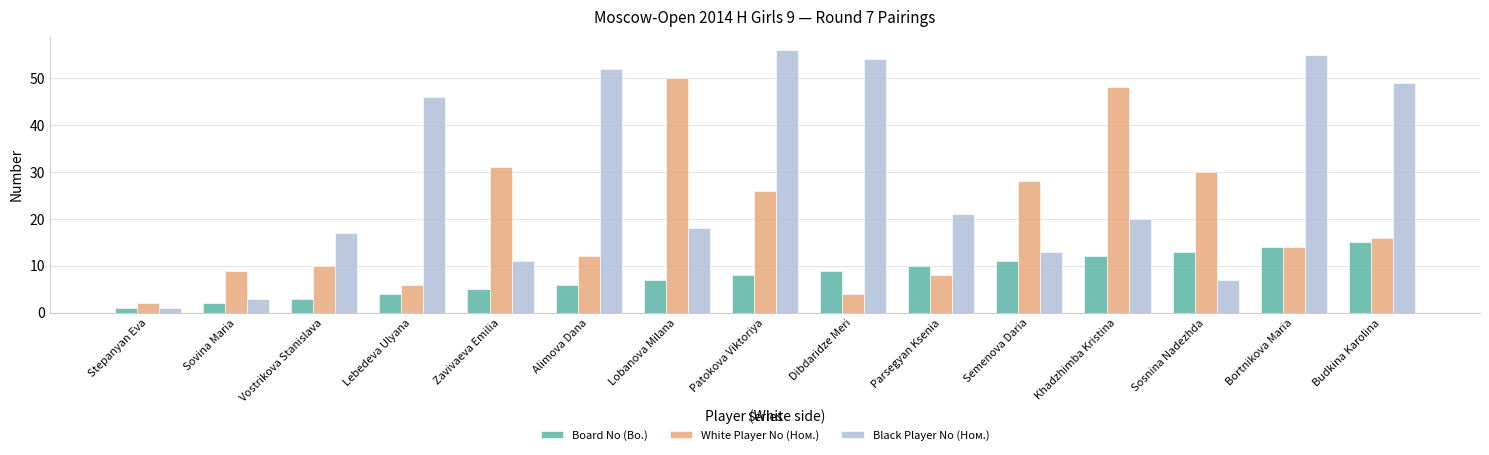

How many groups of bars are there?

15